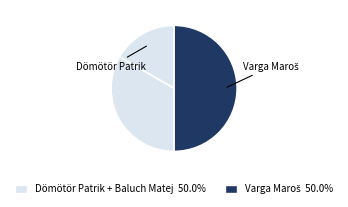

How many segments does this pie chart have?

3